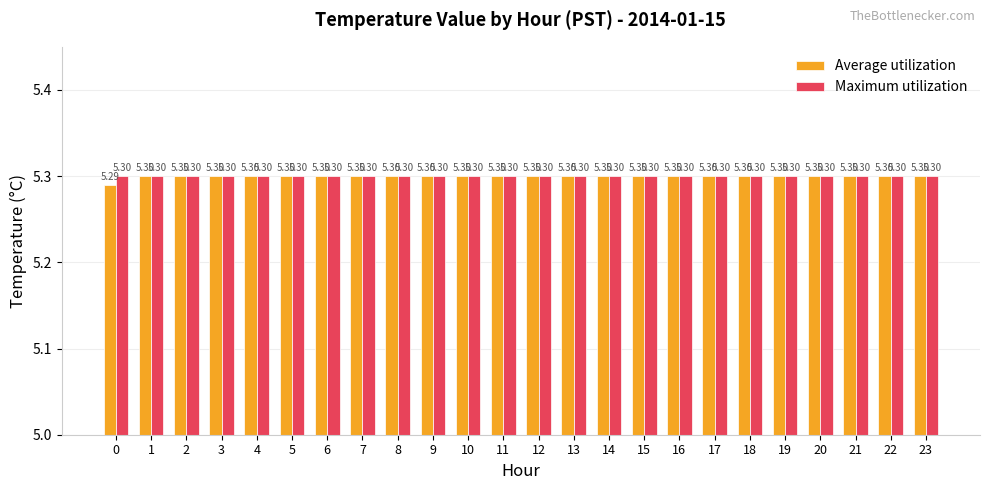

What is the sum of all Maximum utilization values?

127.2